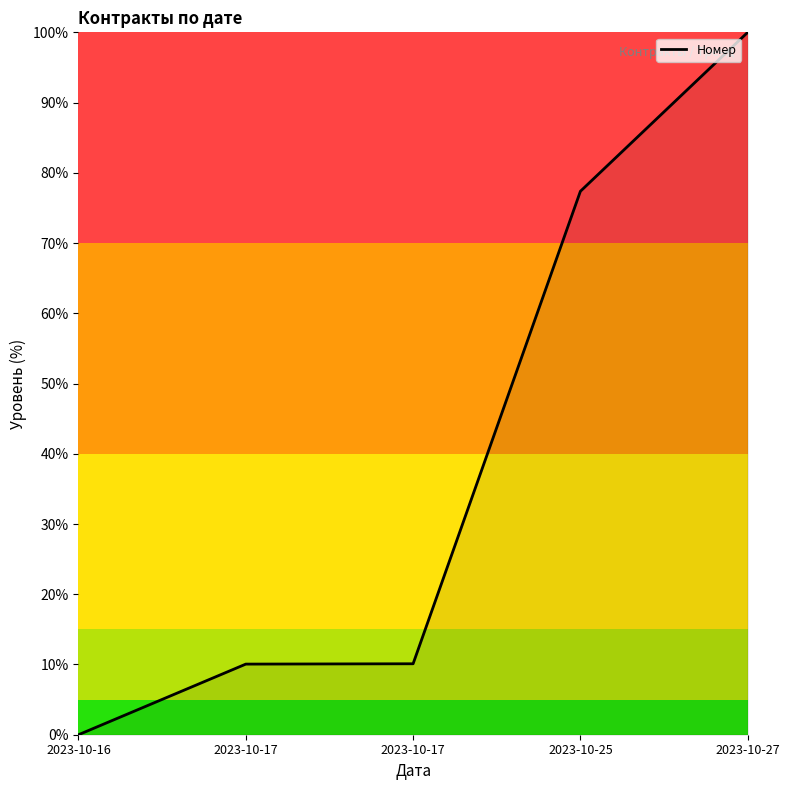

How many series are shown in this chart?

1